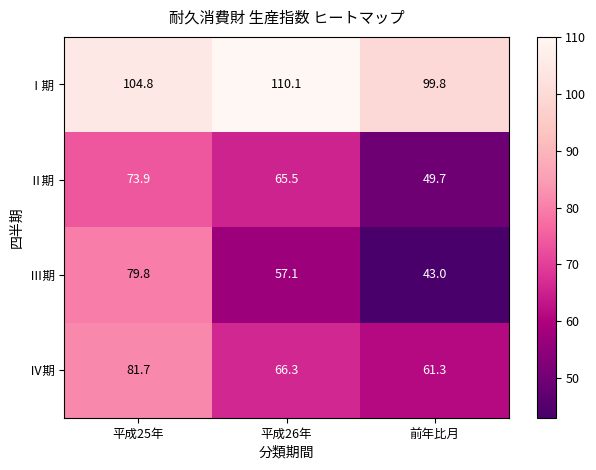

What is the difference between the Ⅰ期 values at 平成26年 and 平成25年?

5.3